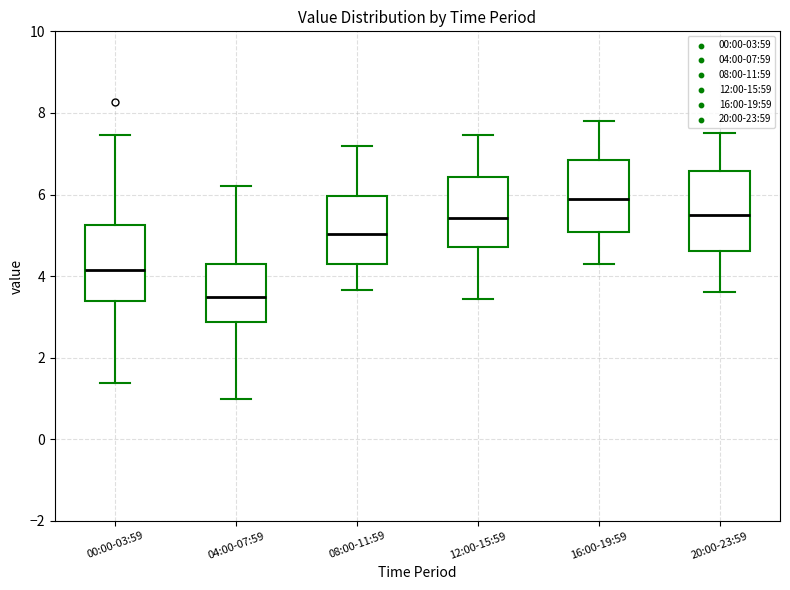

Reading left to right, read every box against the y-axis: the position of its median line, the range the box covers, and the ends of its whiskers. The values are not printed on the chart, so give them approximately, as read against the axis.

00:00-03:59: median 4.2, box 3.4 to 5.2, whiskers 1.4 to 7.4
04:00-07:59: median 3.4, box 2.8 to 4.4, whiskers 1.0 to 6.2
08:00-11:59: median 5.0, box 4.4 to 6.0, whiskers 3.6 to 7.2
12:00-15:59: median 5.4, box 4.8 to 6.4, whiskers 3.4 to 7.4
16:00-19:59: median 6.0, box 5.0 to 6.8, whiskers 4.4 to 7.8
20:00-23:59: median 5.6, box 4.6 to 6.6, whiskers 3.6 to 7.6